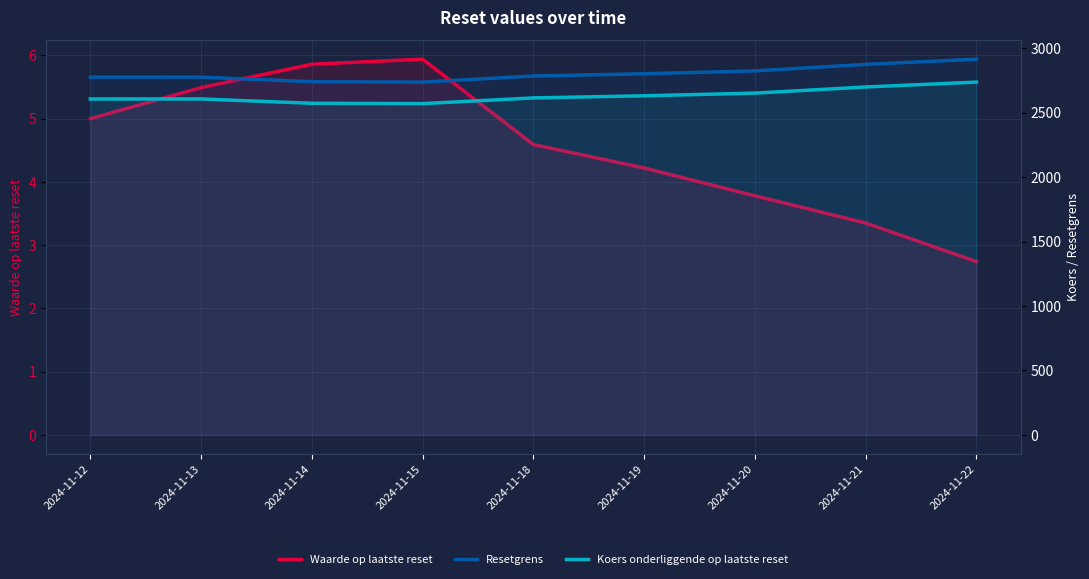

Reading left to right, list all the values displayed in this chart.

Waarde op laatste reset: 5.0	5.5	5.9	5.9	4.6	4.2	3.8	3.4	2.7
Resetgrens: 2775.7	2775.7	2740.1	2737.2	2784.5	2802.0	2824.1	2874.8	2915.1
Koers onderliggende op laatste reset: 2606.3	2606.3	2572.9	2570.1	2614.6	2631.0	2651.7	2699.3	2737.2